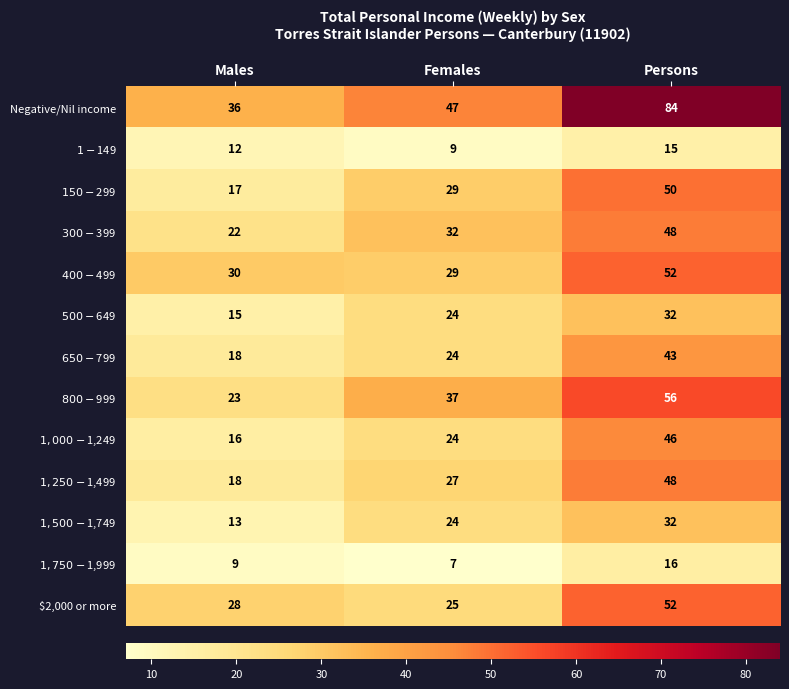

What is the sum of all $2,000 or more values?

105